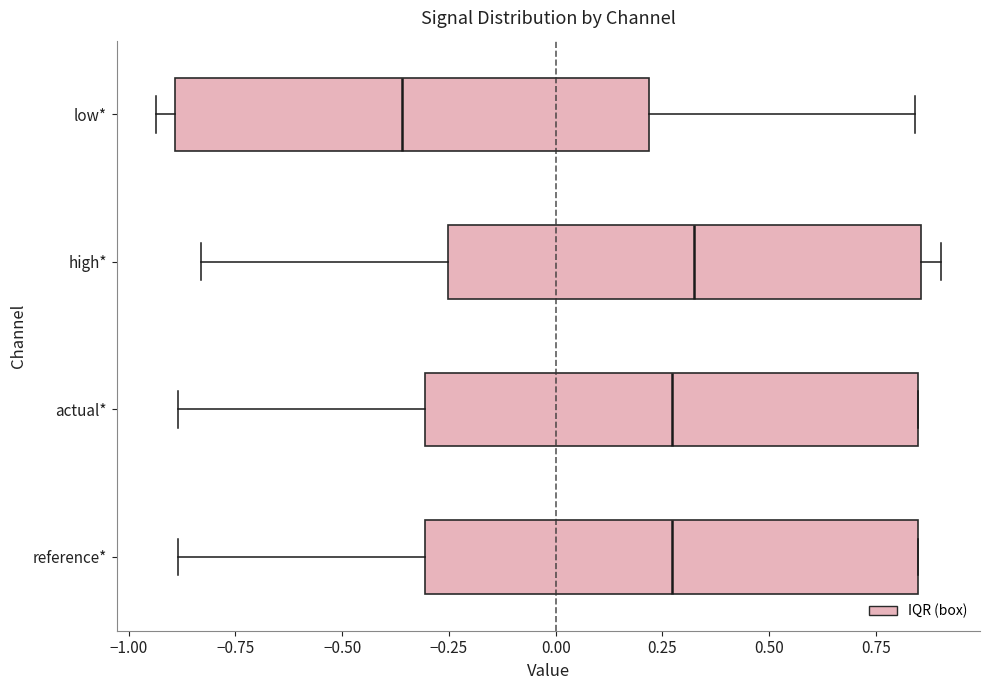

Reading bottom to top, read every box against the x-axis: the position of its median line, the range the box covers, and the ends of its whiskers. The values are not printed on the chart, so give them approximately, as read against the axis.

reference*: median 0.25, box -0.30 to 0.85, whiskers -0.90 to 0.85
actual*: median 0.25, box -0.30 to 0.85, whiskers -0.90 to 0.85
high*: median 0.30, box -0.25 to 0.85, whiskers -0.85 to 0.90
low*: median -0.35, box -0.90 to 0.20, whiskers -0.95 to 0.85